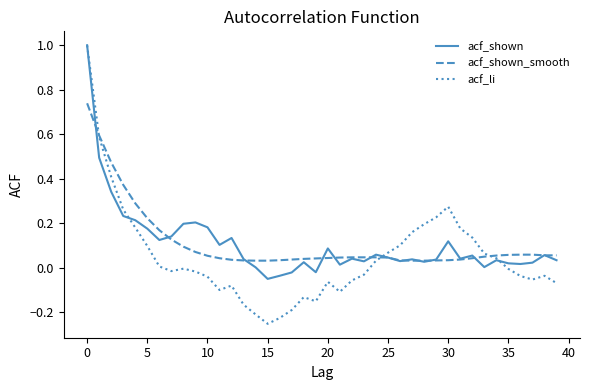

What is the maximum value shown in the chart?

1.0